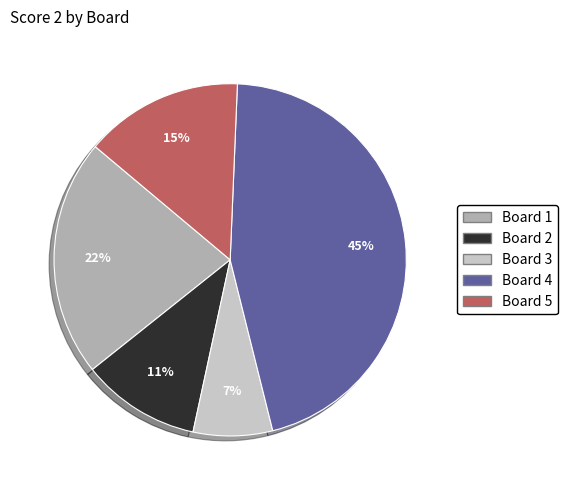

To the nearest percent, what is the difference between the largest and smallest slice percentages?

38%